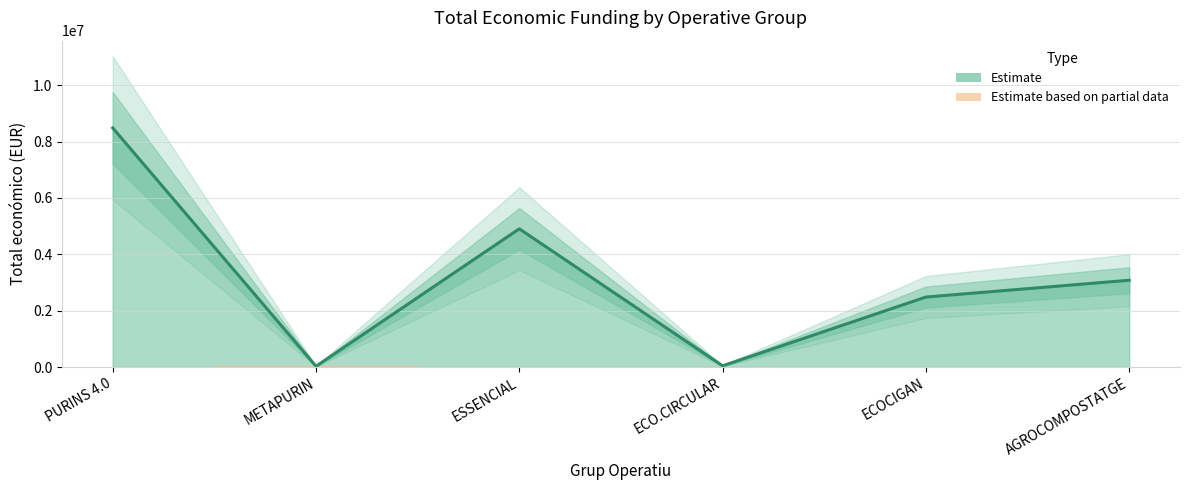

List the labels in order of value, smallest first.

METAPURIN, ECO.CIRCULAR, ECOCIGAN, AGROCOMPOSTATGE, ESSENCIAL, PURINS 4.0